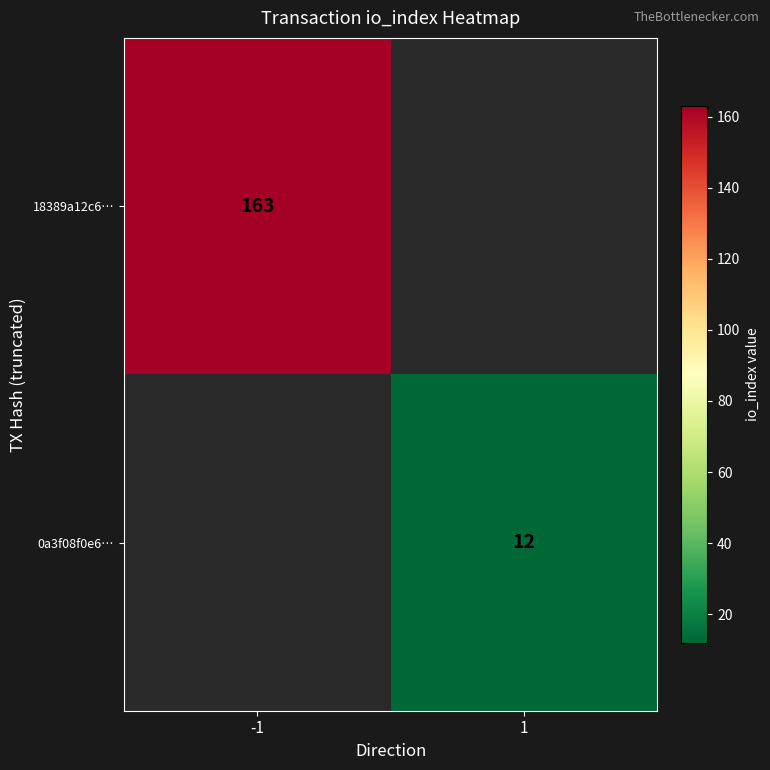

Is the value of 0a3f08f0e6… at 1 greater than the value of 18389a12c6… at -1?

No